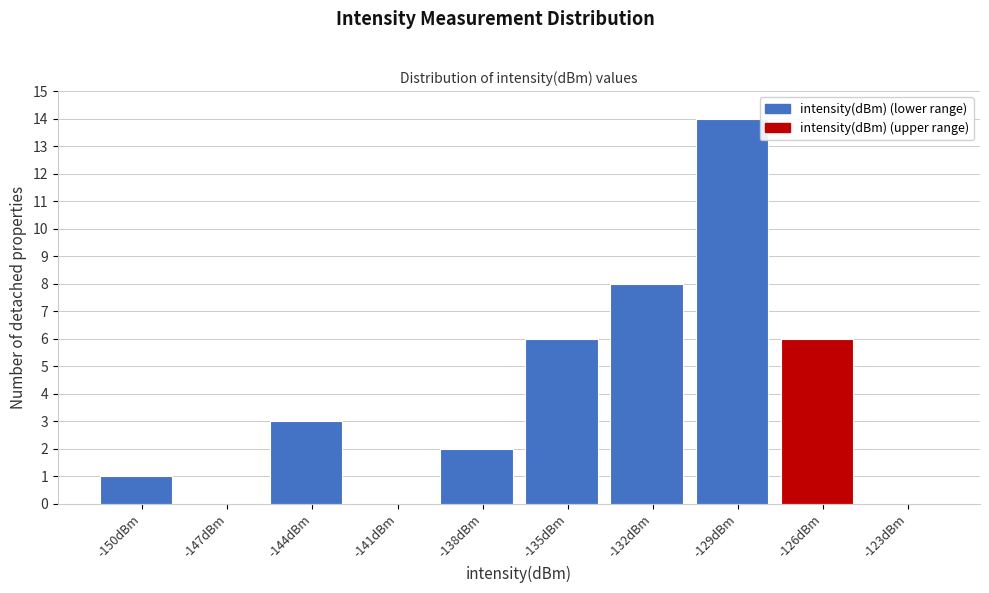

Reading left to right, what are all the values shown in this chart?

-150dBm=1	-147dBm=0	-144dBm=3	-141dBm=0	-138dBm=2	-135dBm=6	-132dBm=8	-129dBm=14	-126dBm=6	-123dBm=0